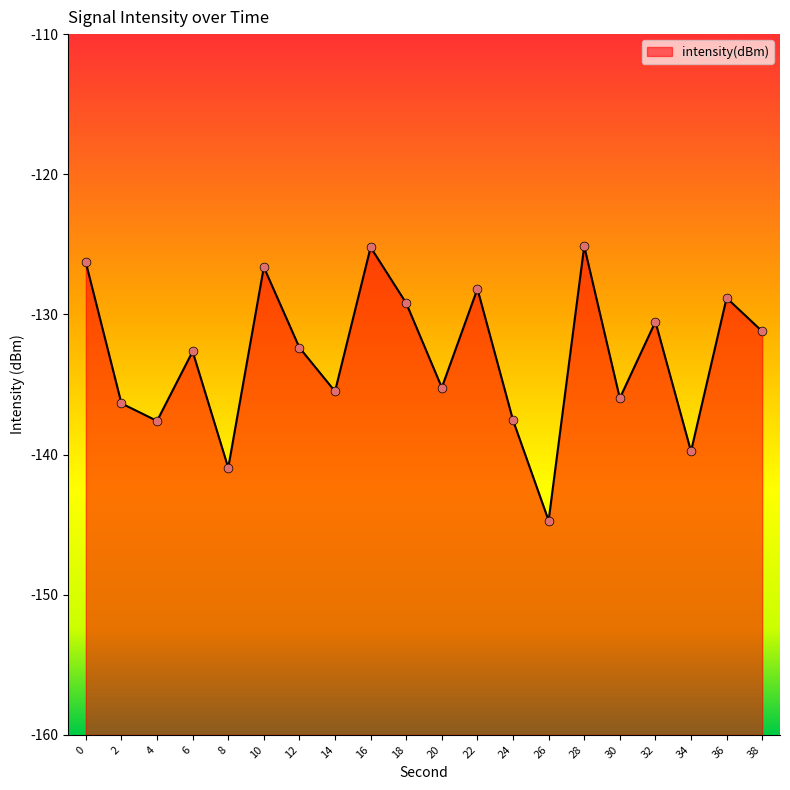

Which has a higher value, 8 or 36?

36